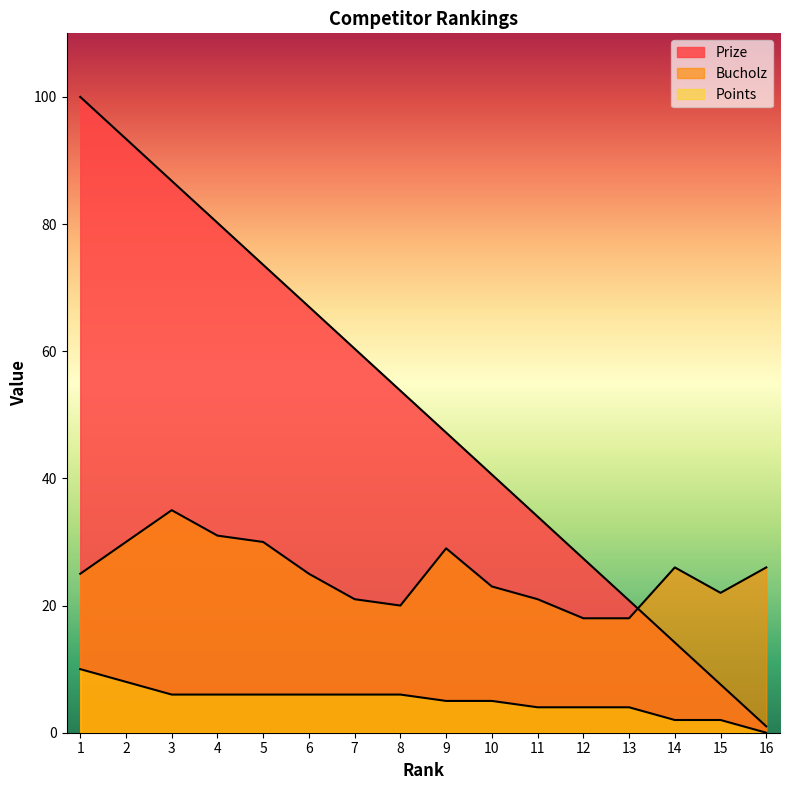

Reading left to right, extract all data points from this chart.

Prize: 100.0	93.4	86.8	80.2	73.6	67.0	60.4	53.8	47.2	40.6	34.0	27.4	20.8	14.2	7.6	1.0
Bucholz: 25.0	30.0	35.0	31.0	30.0	25.0	21.0	20.0	29.0	23.0	21.0	18.0	18.0	26.0	22.0	26.0
Points: 10.0	8.0	6.0	6.0	6.0	6.0	6.0	6.0	5.0	5.0	4.0	4.0	4.0	2.0	2.0	0.0